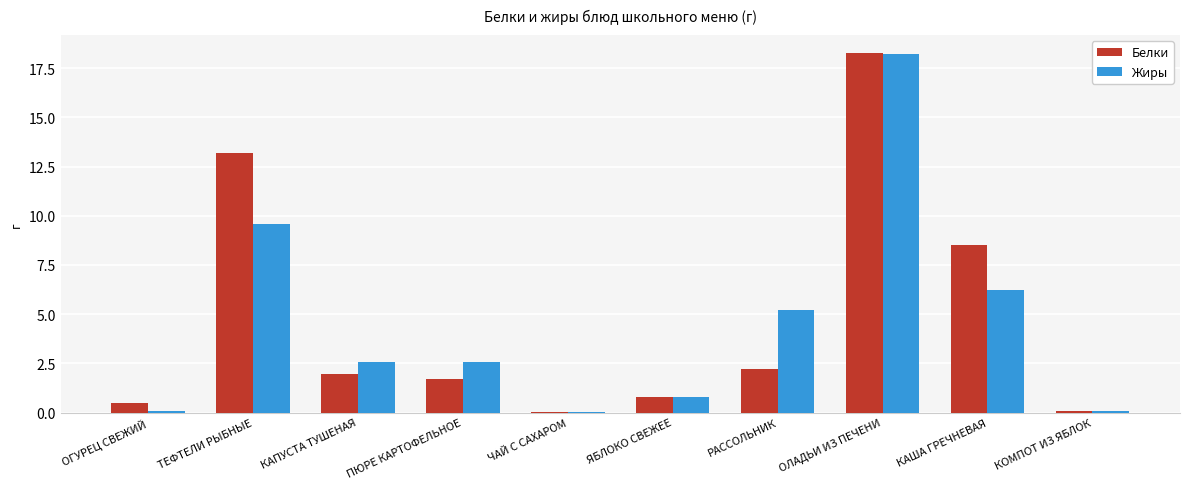

Where is Белки nearest to the value 9?

КАША ГРЕЧНЕВАЯ